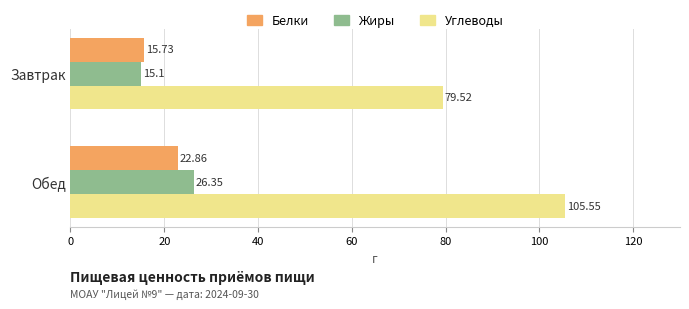

At which category is the sum across all series the highest?

Обед